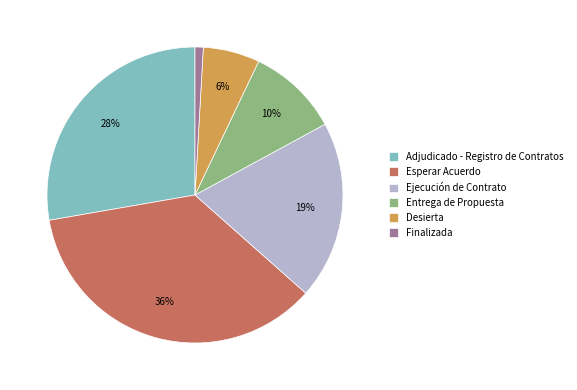

Rank the categories by value from lowest to highest.

Finalizada, Desierta, Entrega de Propuesta, Ejecución de Contrato, Adjudicado - Registro de Contratos, Esperar Acuerdo